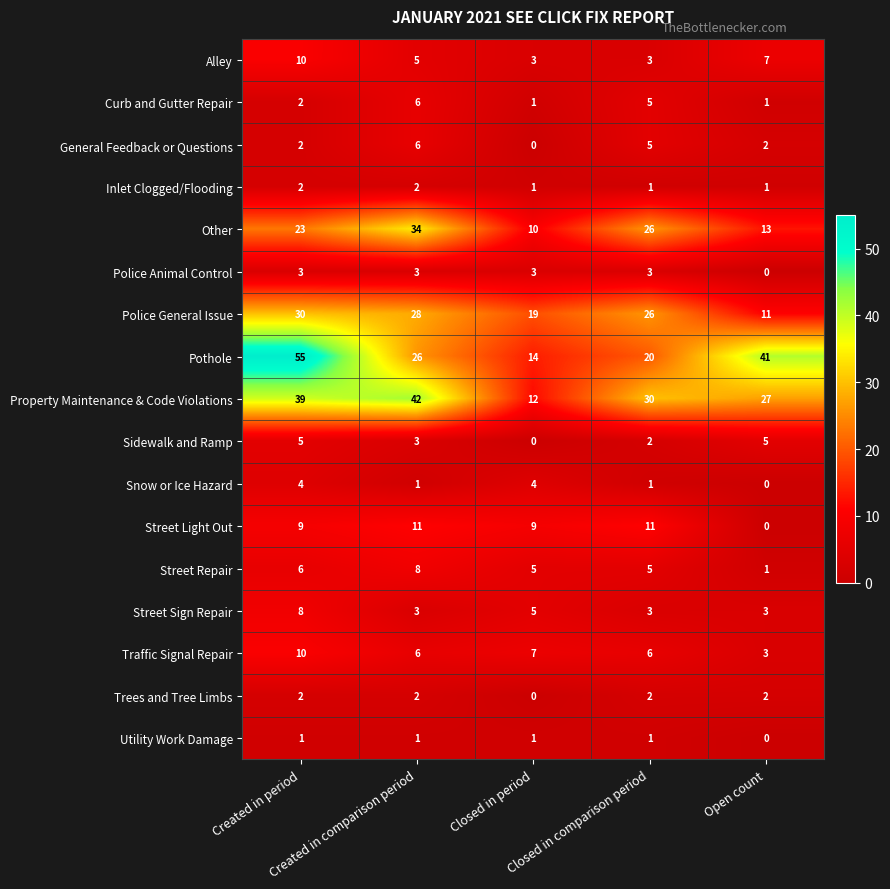

What is the difference between the second highest and second lowest values in the Property Maintenance & Code Violations series?

12